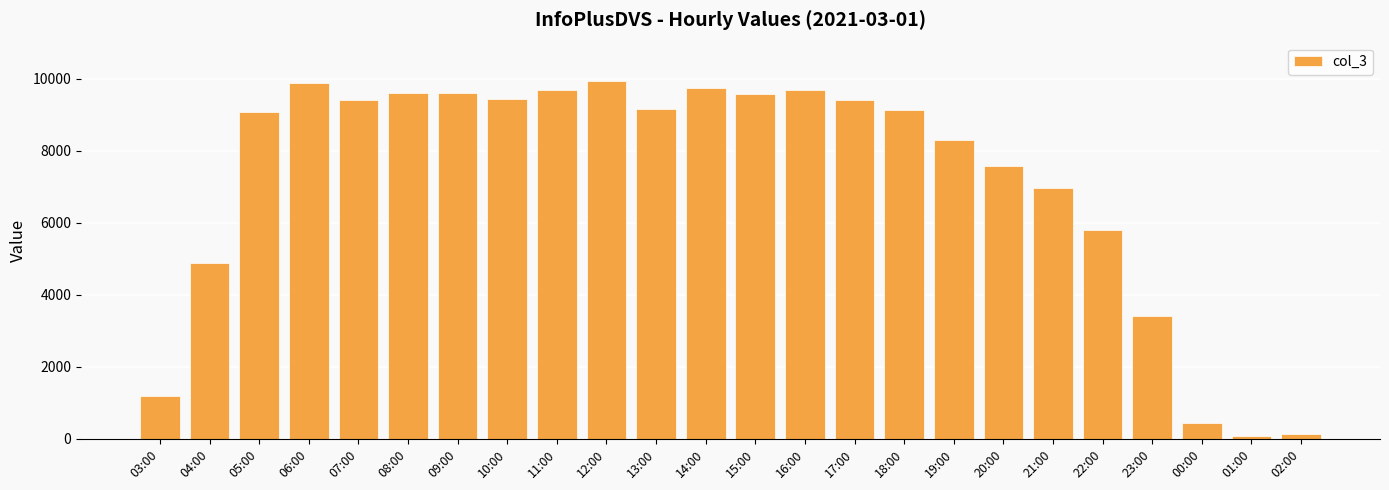

What is the greatest value displayed?

9939